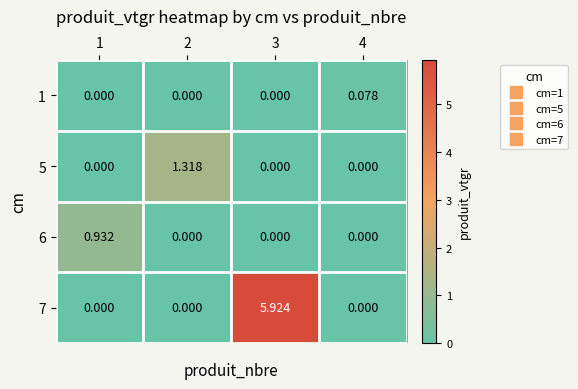

How many data points in 7 are above 0?

1